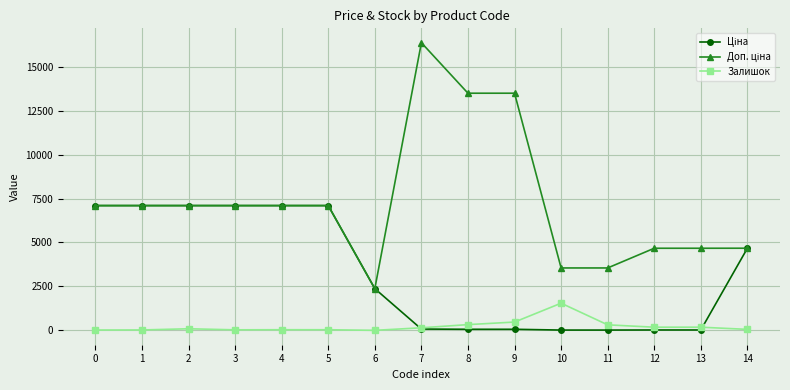

How many lines are shown in the chart?

3